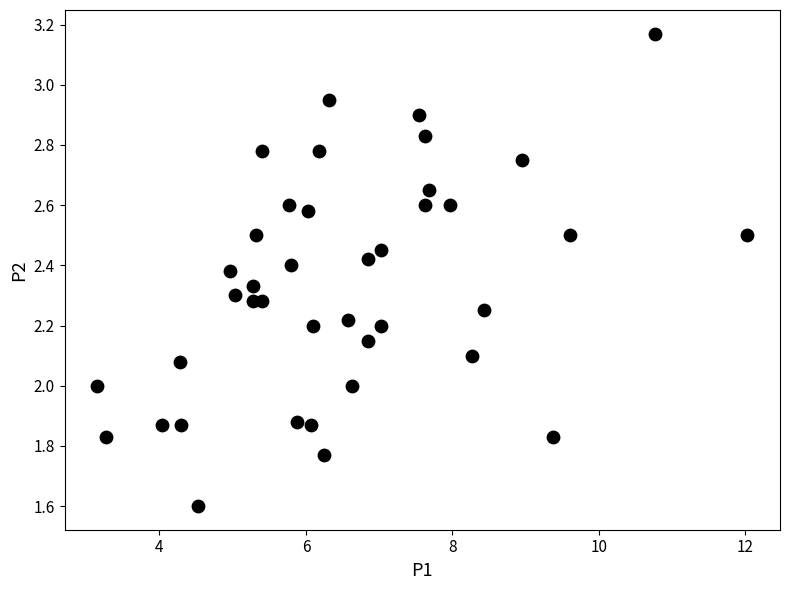

What is the range of Y values (max minus min)?

1.6